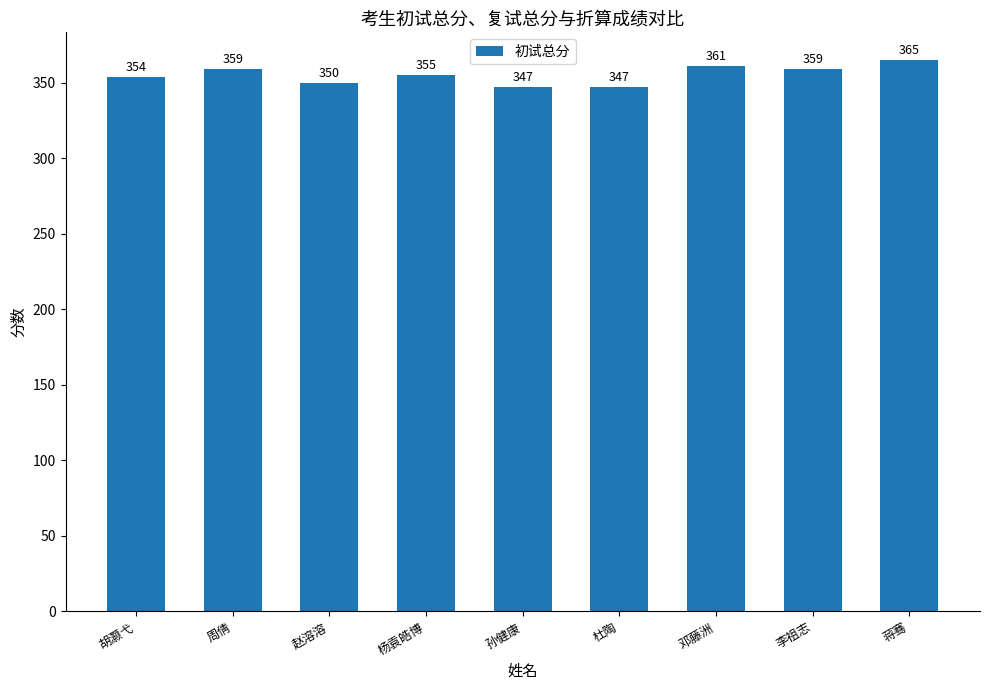

Where is the data nearest to the value 356?

杨袁皓博